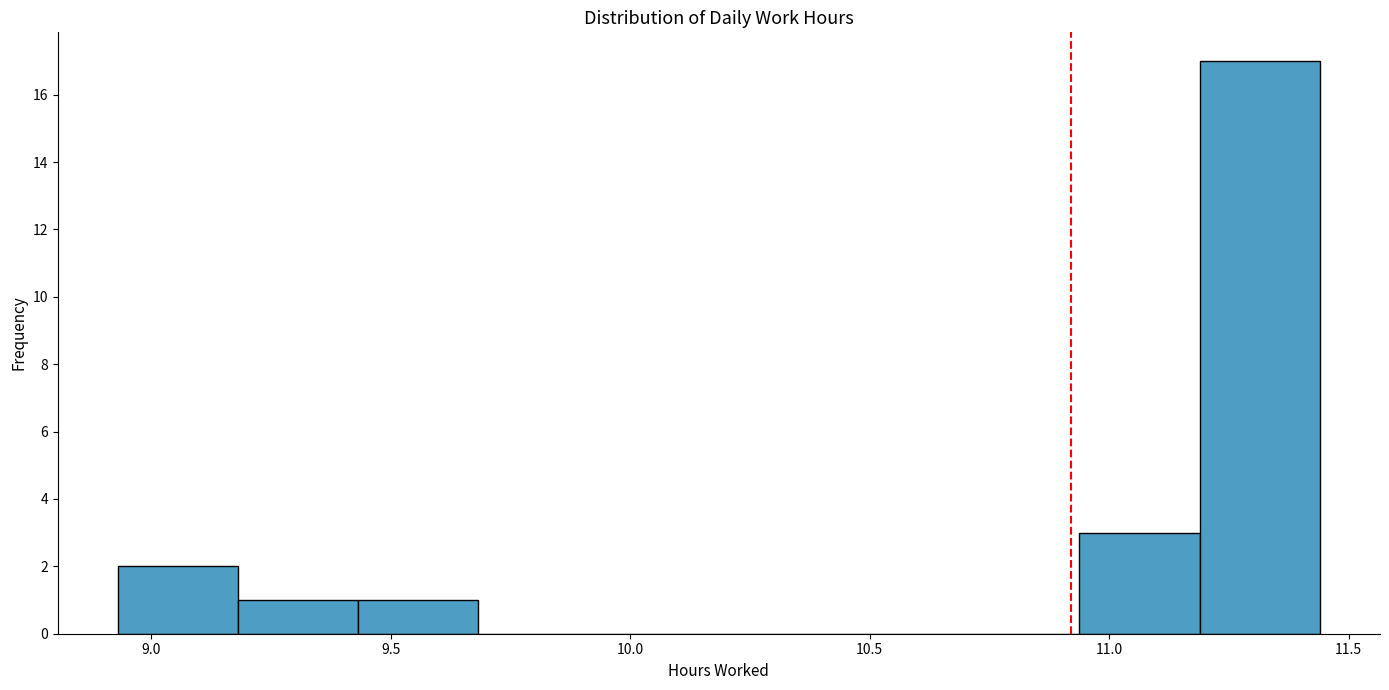

Reading left to right, transcribe this chart: for each bar, give the range it covers on the x-axis and its height. Neither the bar edges nor the heights are printed on the chart, so give them approximately, as read against the axes.

8.95 to 9.20: 2
9.20 to 9.45: 1
9.45 to 9.70: 1
9.70 to 9.95: 0
9.95 to 10.20: 0
10.20 to 10.45: 0
10.45 to 10.70: 0
10.70 to 10.95: 0
10.95 to 11.20: 3
11.20 to 11.45: 17